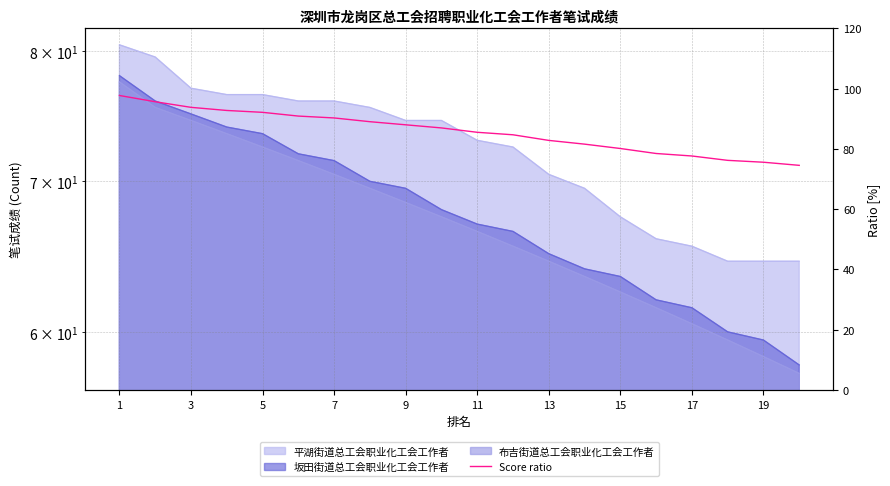

What is the sum of all values?

1714.3